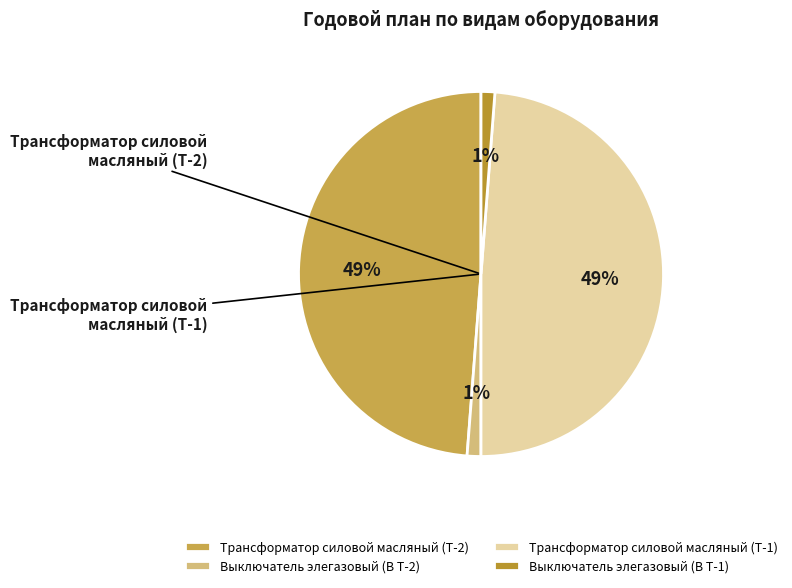

To the nearest percent, what is the combined percentage of Трансформатор силовой масляный (Т-1) and Трансформатор силовой масляный (Т-2)?

98%